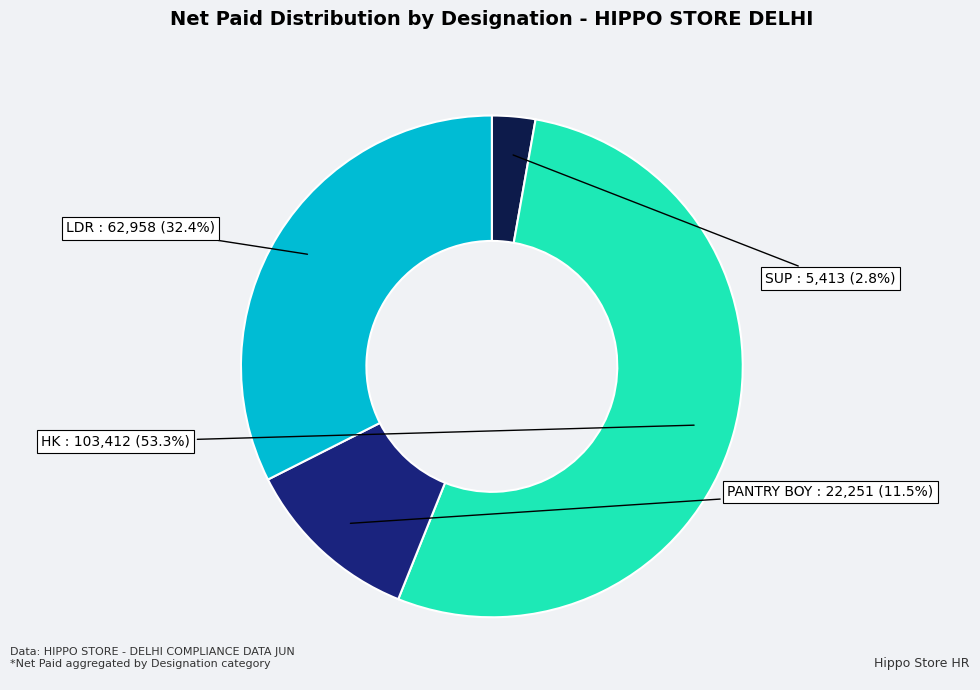

Rank the categories by value from lowest to highest.

SUP, PANTRY BOY, LDR, HK